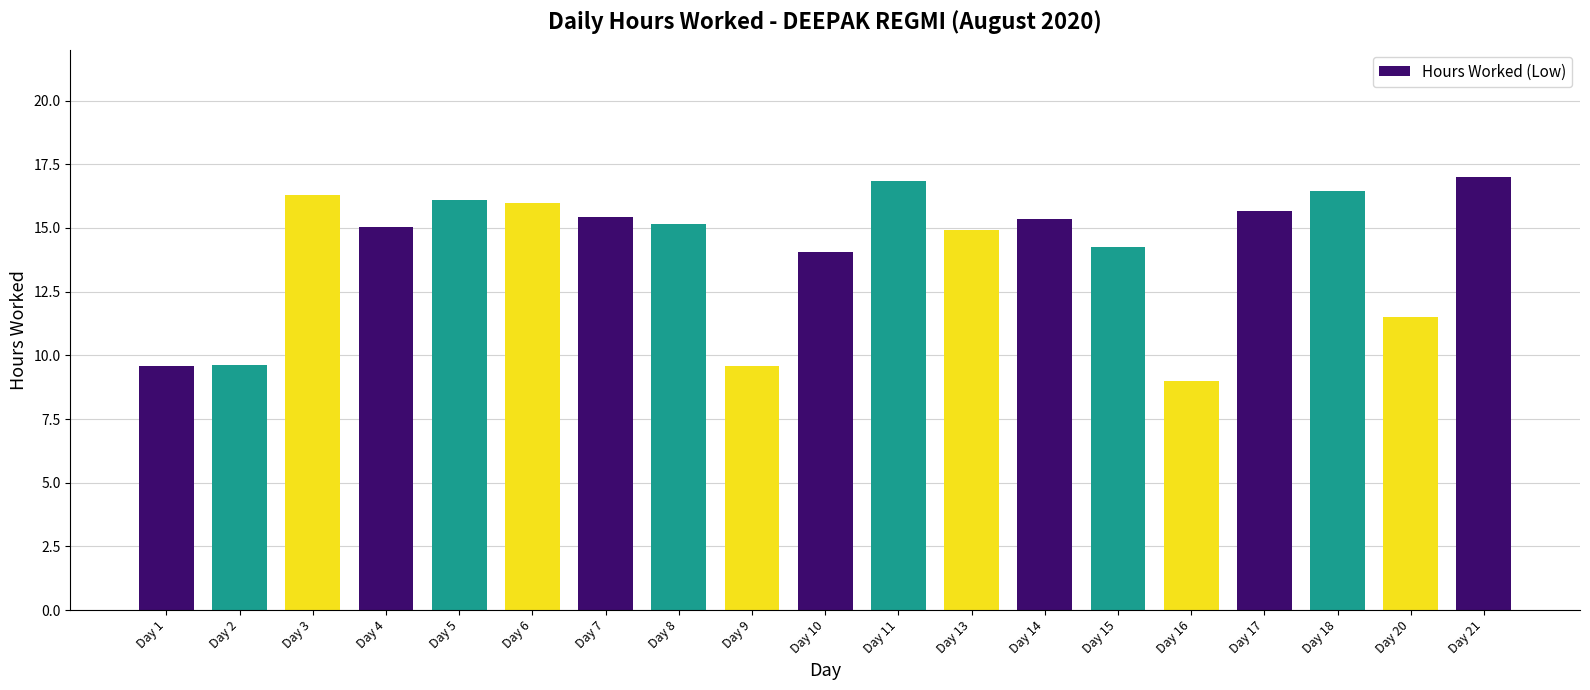

Where does the data first go above 15?

Day 3